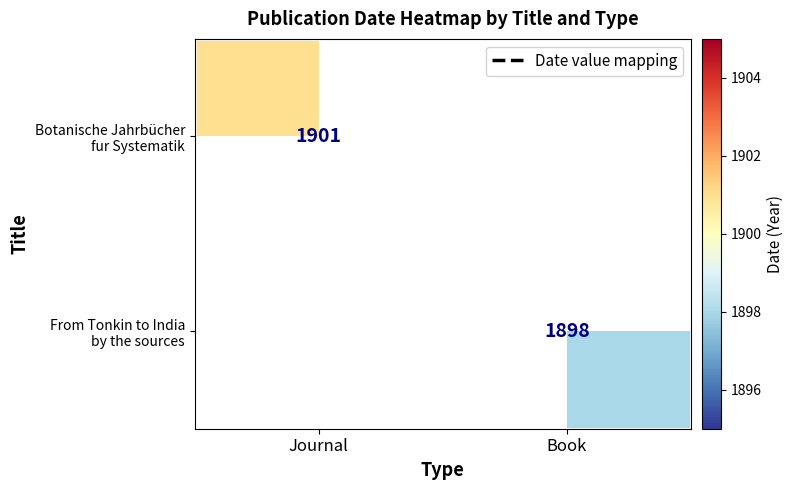

Which has a higher value, Book or Journal?

Journal